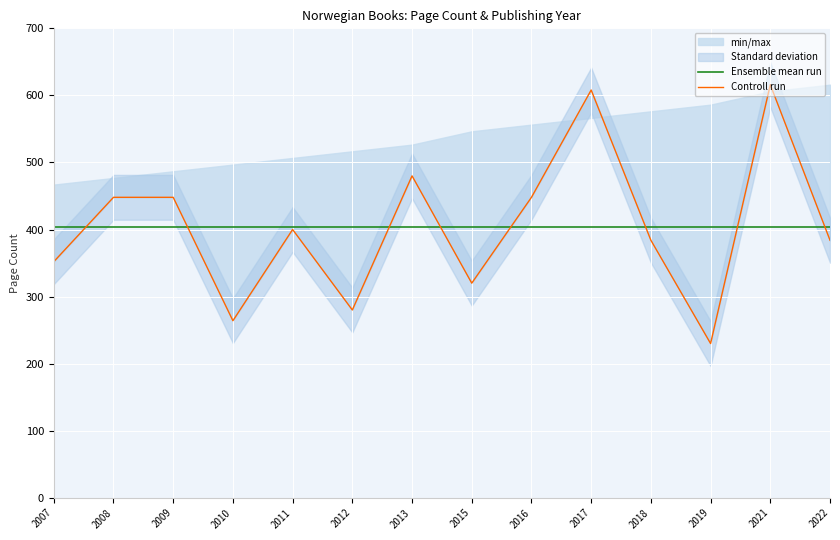

Reading left to right, list all the values displayed in this chart.

Ensemble mean run: 2007=404.4	2008=404.4	2009=404.4	2010=404.4	2011=404.4	2012=404.4	2013=404.4	2015=404.4	2016=404.4	2017=404.4	2018=404.4	2019=404.4	2021=404.4	2022=404.4
Controll run: 2007=352.0	2008=448.0	2009=448.0	2010=264.0	2011=400.0	2012=280.0	2013=480.0	2015=320.0	2016=448.0	2017=608.0	2018=384.0	2019=230.0	2021=616.0	2022=384.0